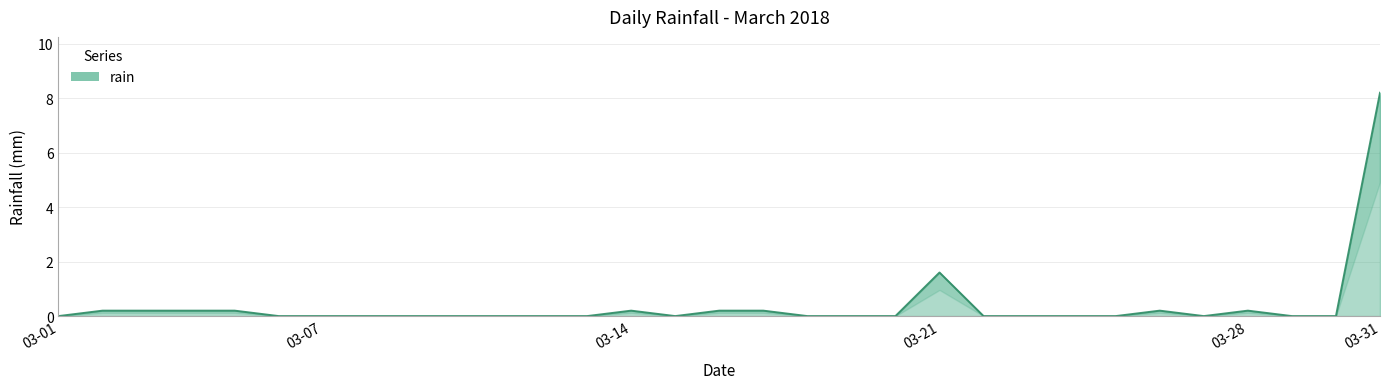

Which label corresponds to the largest value in the chart?

03-31